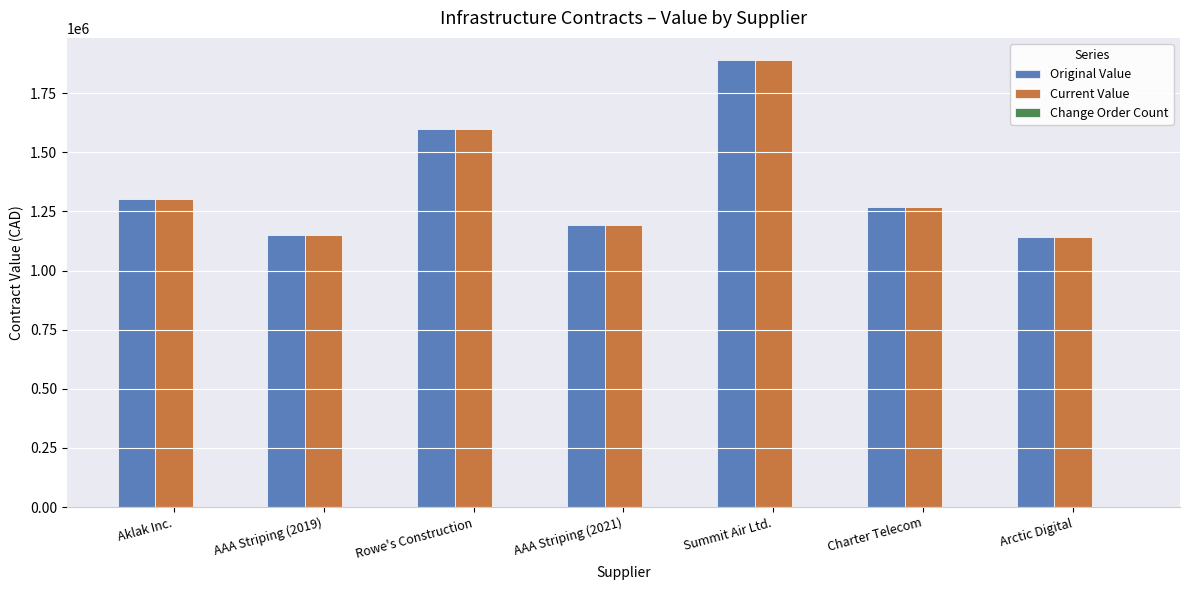

The Original Value series shows 1139840.3 at Arctic Digital. True or false?

True